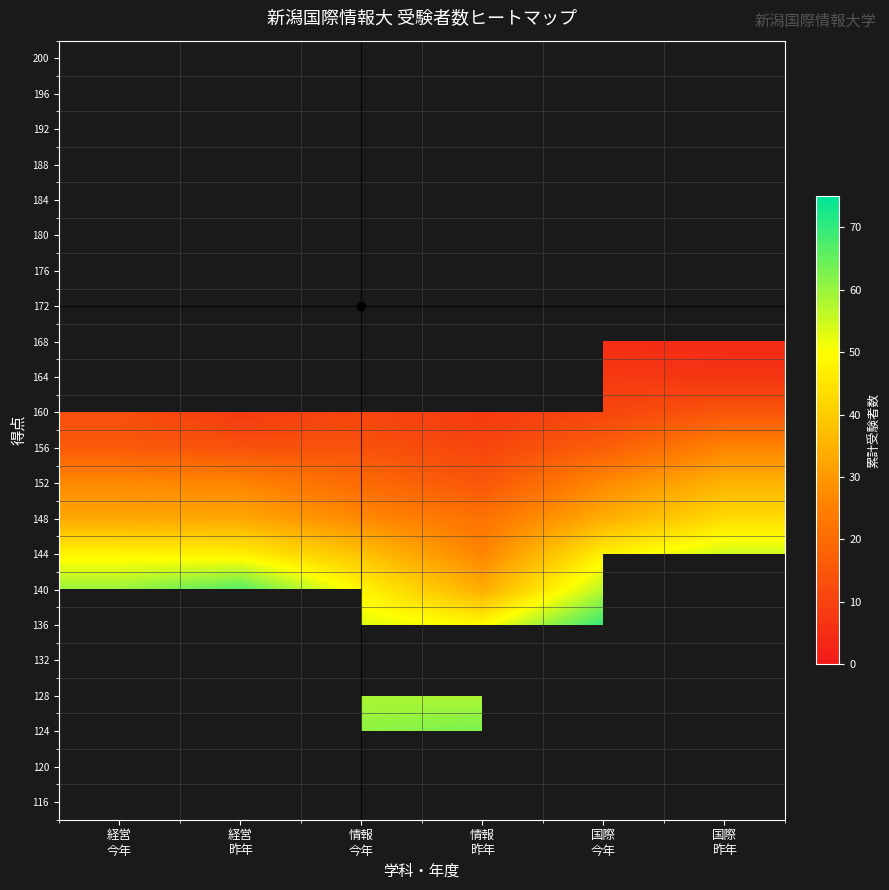

The 160 series shows 11.0 at 国際 今年. True or false?

True